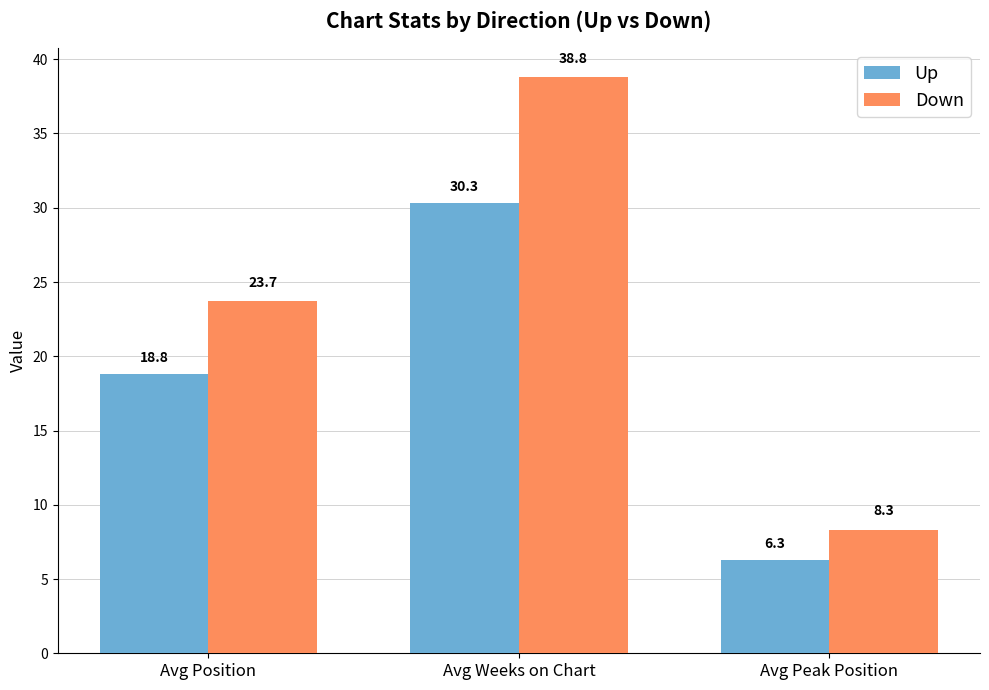

Are the bars grouped side by side (vs. stacked)?

Yes